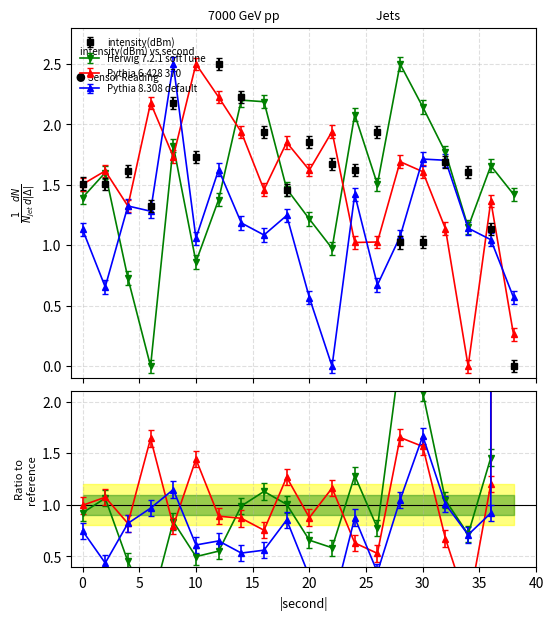

Reading left to right, what are all the values shown in this chart?

intensity(dBm): 1.5	1.5	1.6	1.3	2.2	1.7	2.5	2.2	1.9	1.5	1.9	1.7	1.6	1.9	1.0	1.0	1.7	1.6	1.1	0.0
Herwig 7.2.1 softTune: 1.4	1.6	0.7	0.0	1.8	0.9	1.4	2.2	2.2	1.5	1.2	1.0	2.1	1.5	2.5	2.1	1.8	1.2	1.7	1.4
Pythia 6.428 370: 1.5	1.6	1.3	2.2	1.7	2.5	2.2	1.9	1.5	1.9	1.6	1.9	1.0	1.0	1.7	1.6	1.1	0.0	1.4	0.3
Pythia 8.308 default: 1.1	0.7	1.3	1.3	2.5	1.1	1.6	1.2	1.1	1.2	0.6	0.0	1.4	0.7	1.1	1.7	1.7	1.1	1.0	0.6